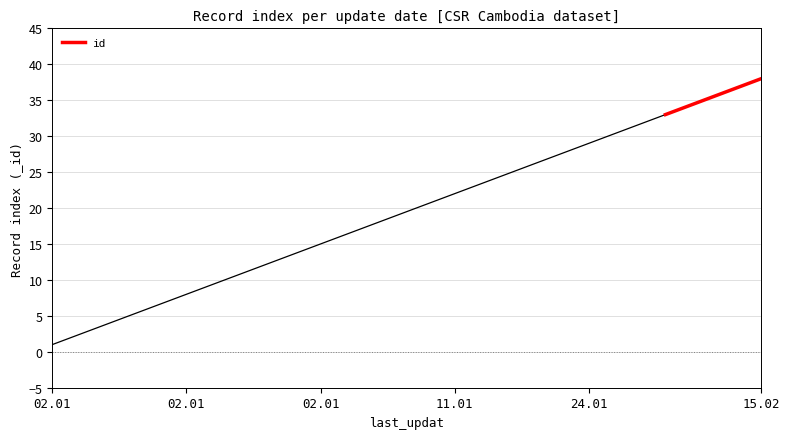

What is the maximum value for id?

38